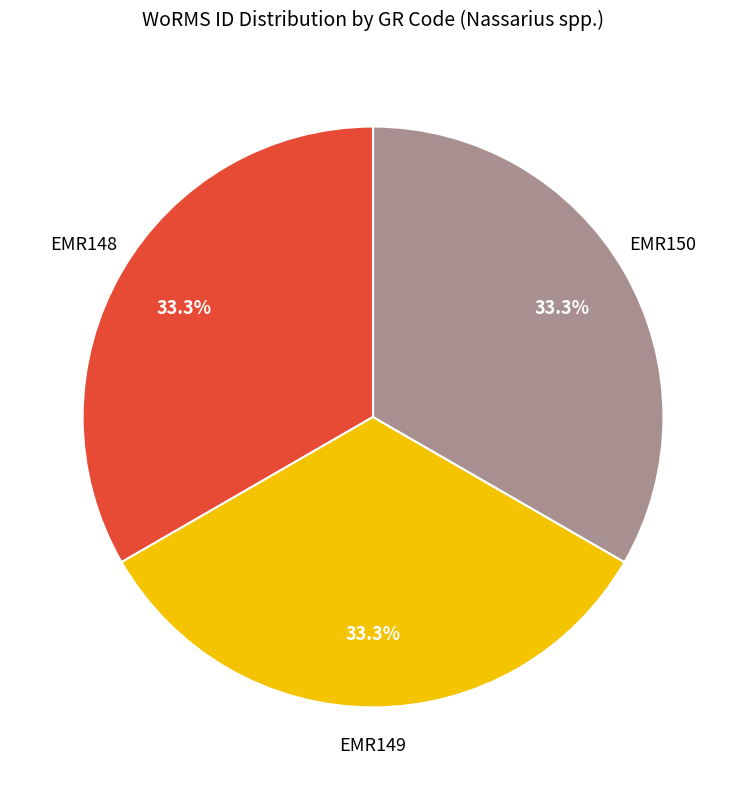

To the nearest percent, what portion does EMR150 represent?

33%